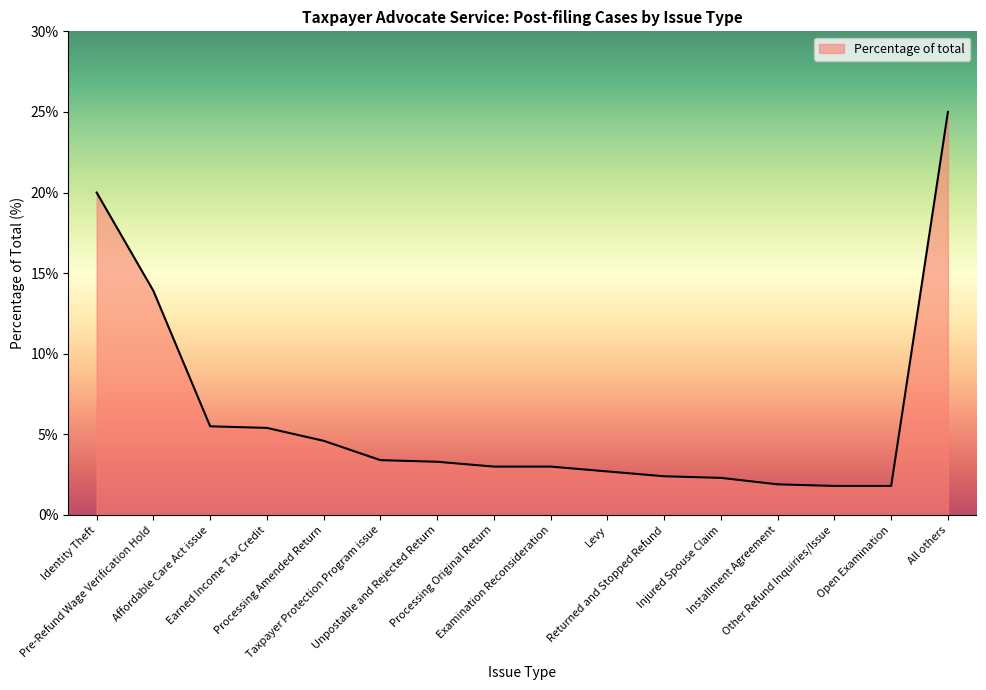

What is the sum of all values?

100.0